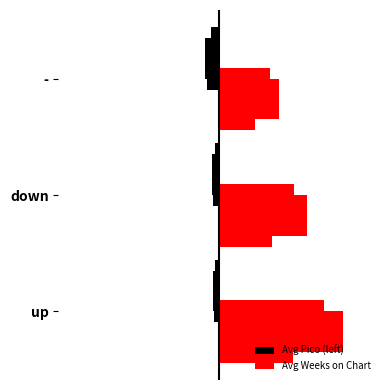

Is the value of Avg Weeks on Chart at - greater than the value of Avg Pico (left) at down?

Yes